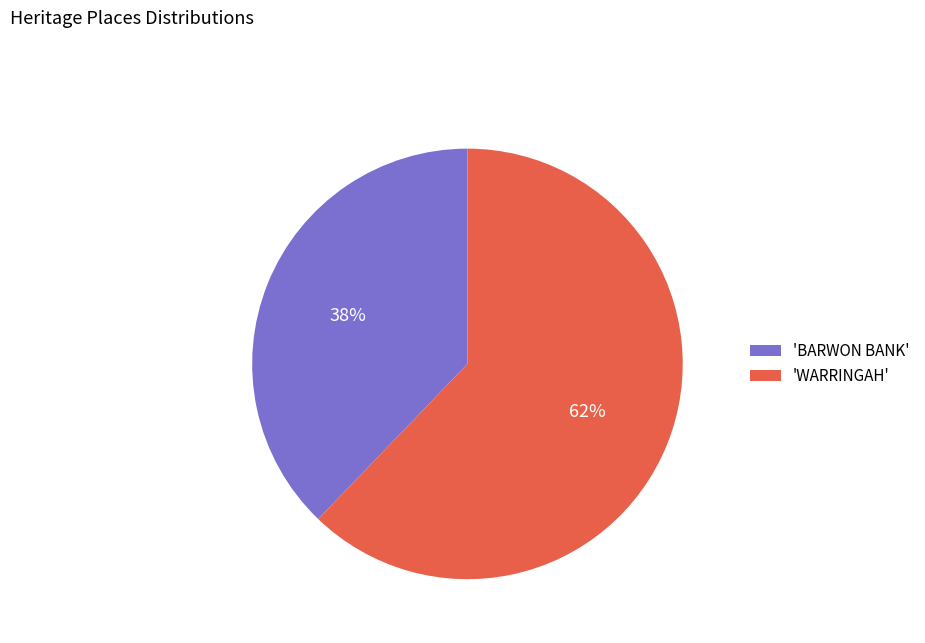

Approximately how many times larger is the value at 'WARRINGAH' compared to 'BARWON BANK'?

1.6